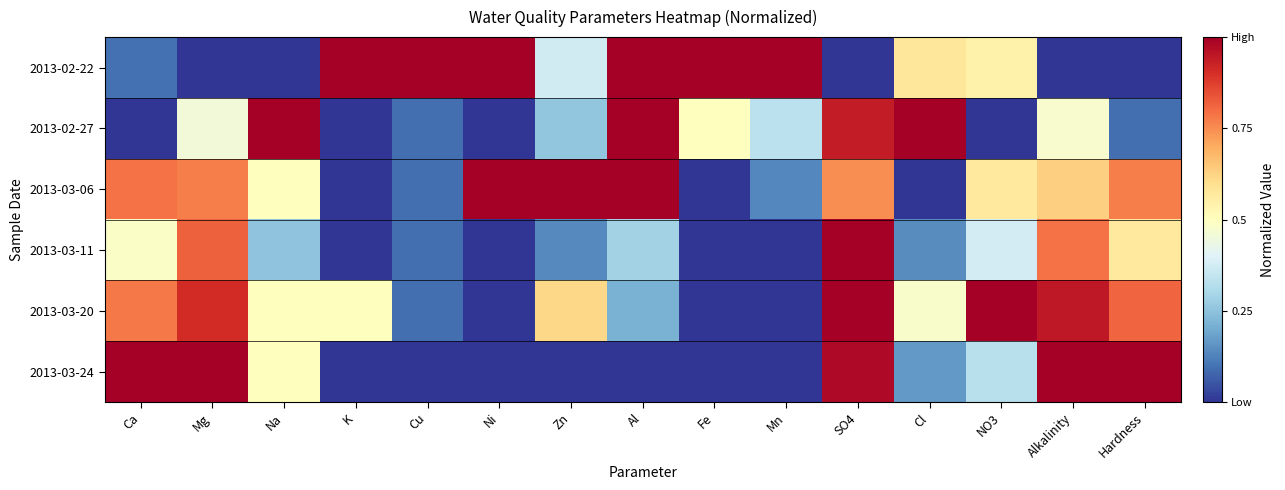

Which category has the highest value across all series?

K